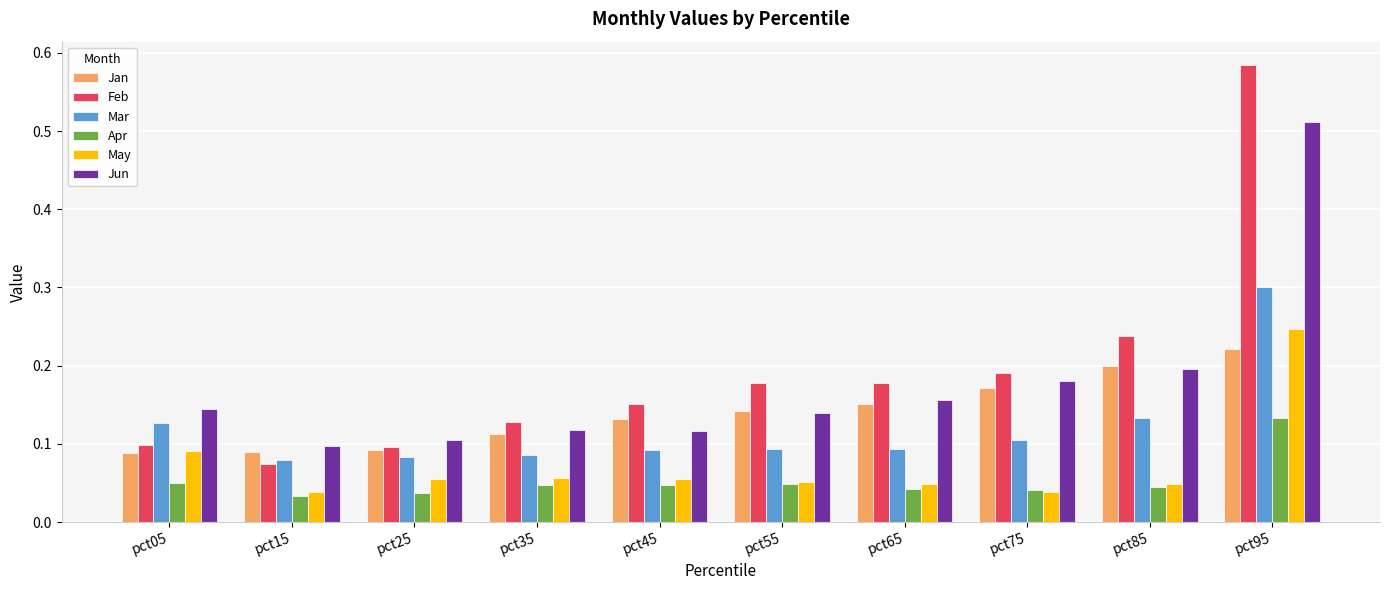

At which category is the sum across all series the highest?

pct95